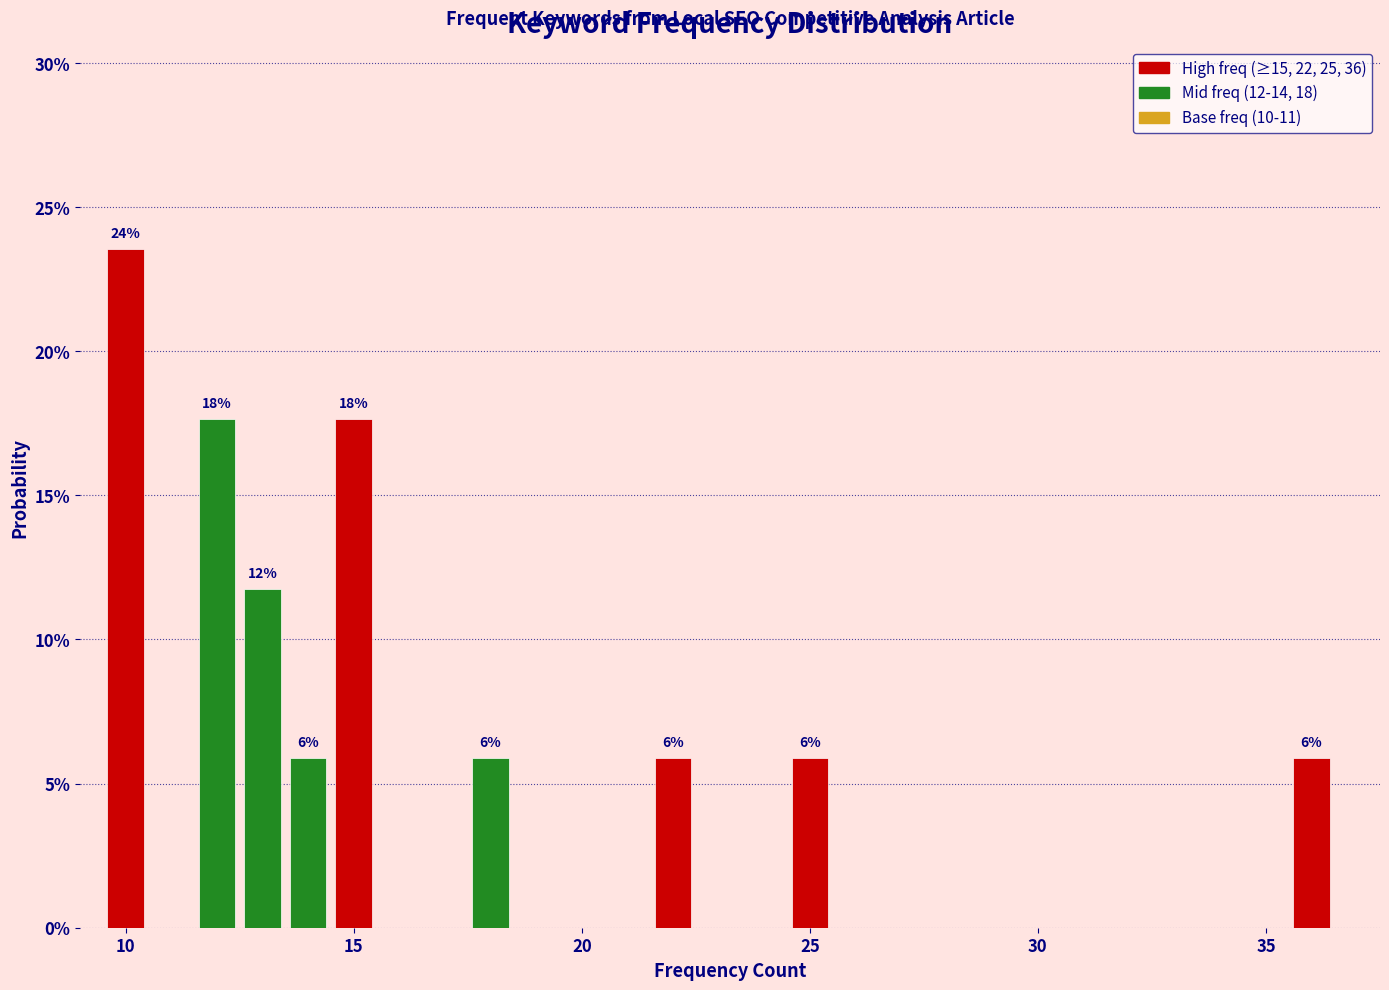

Read against the x-axis, roughly where is the centre of the tallest bar?

10.0